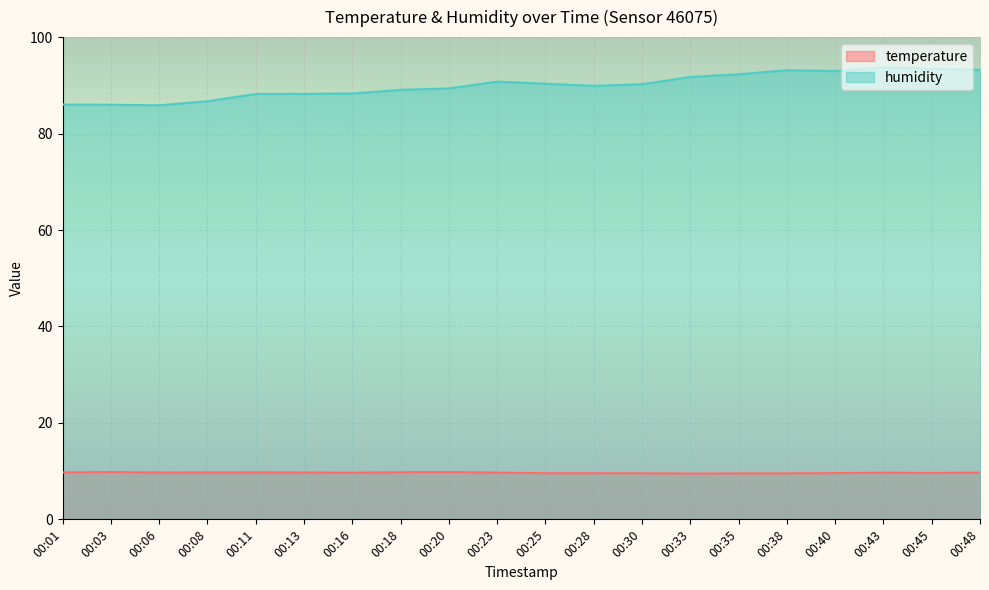

In temperature, how many points are higher than both neighbors (excluding endpoints)?

4